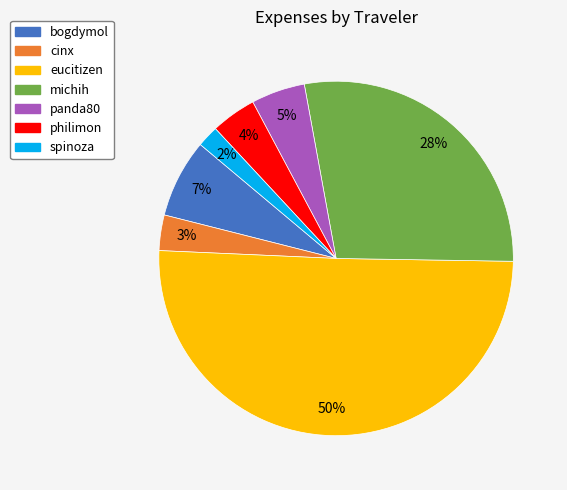

Which slice represents more than half of the pie?

eucitizen